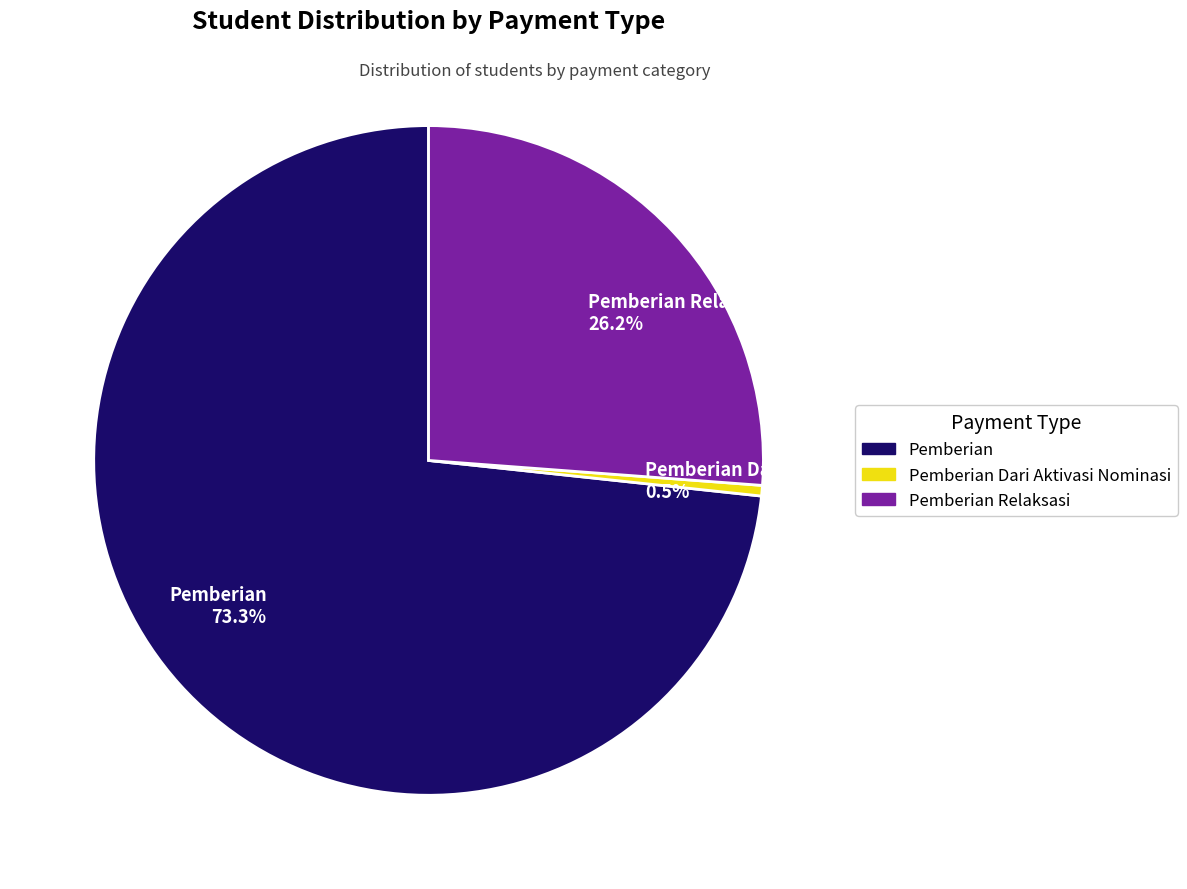

How many slices are in this pie chart?

3